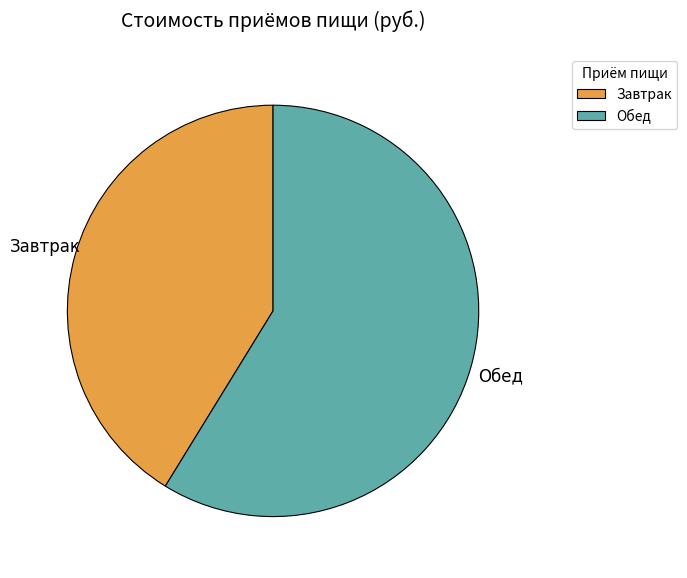

Combined, do Обед and Завтрак account for over 50%?

Yes